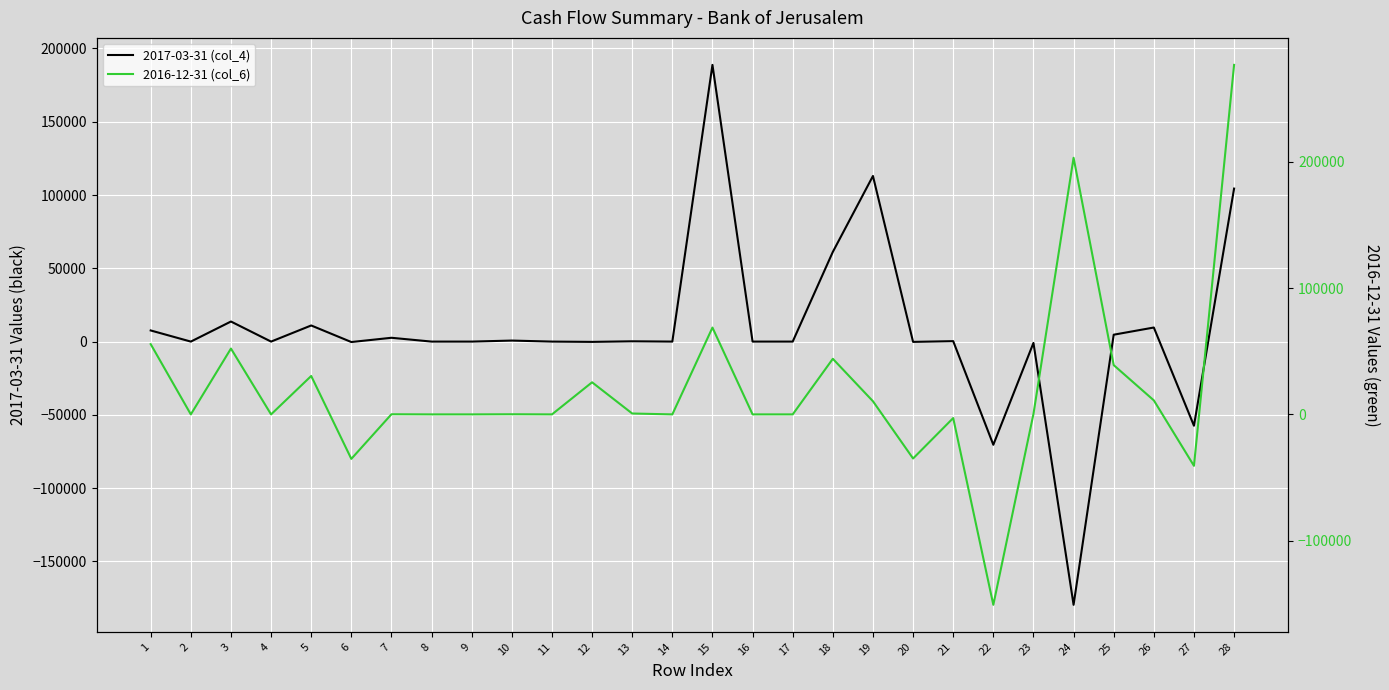

True or false: 2016-12-31 (col_6) and 2017-03-31 (col_4) intersect in this chart.

True